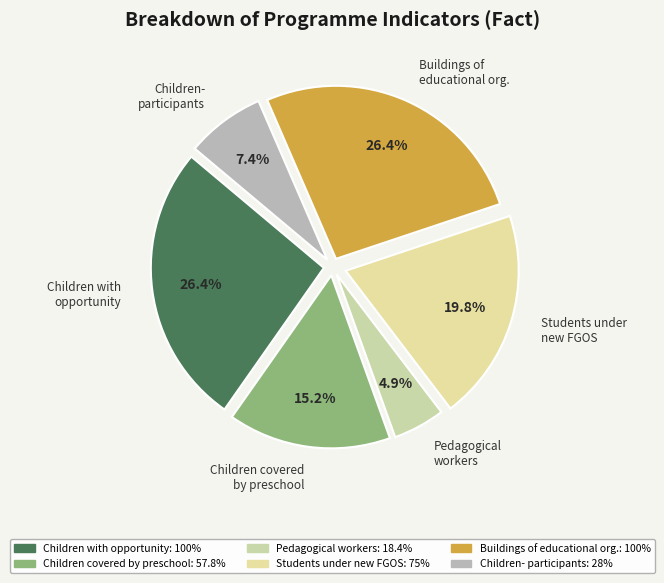

How many segments does this pie chart have?

6